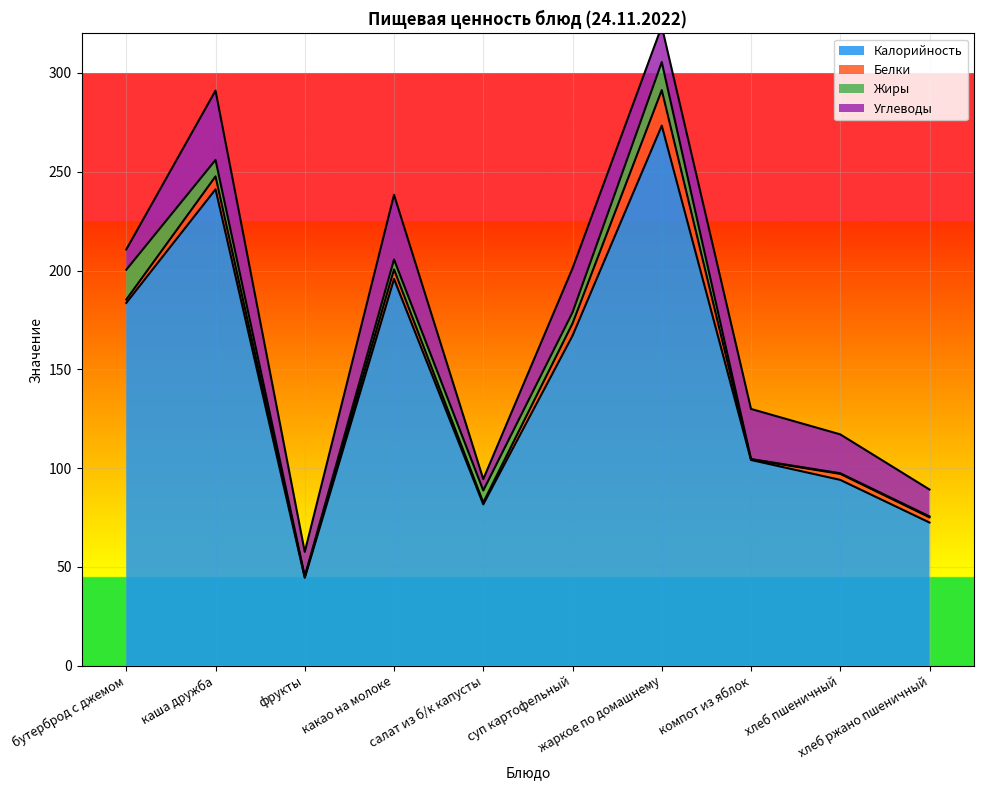

Which series has the largest total across all categories?

Калорийность